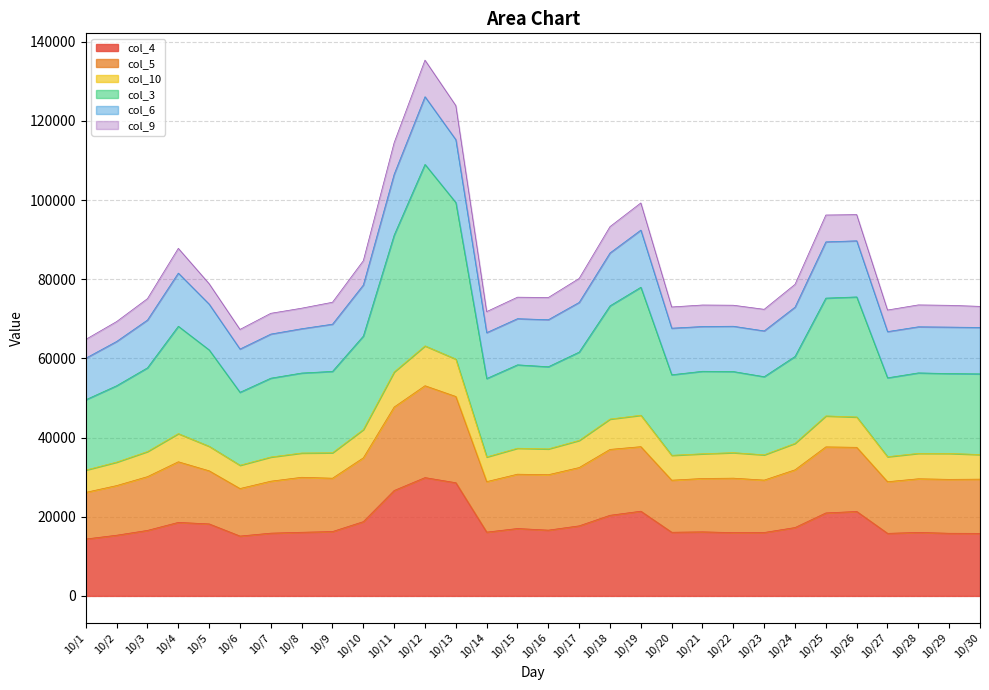

What is the highest value of the col_4 series?

29897